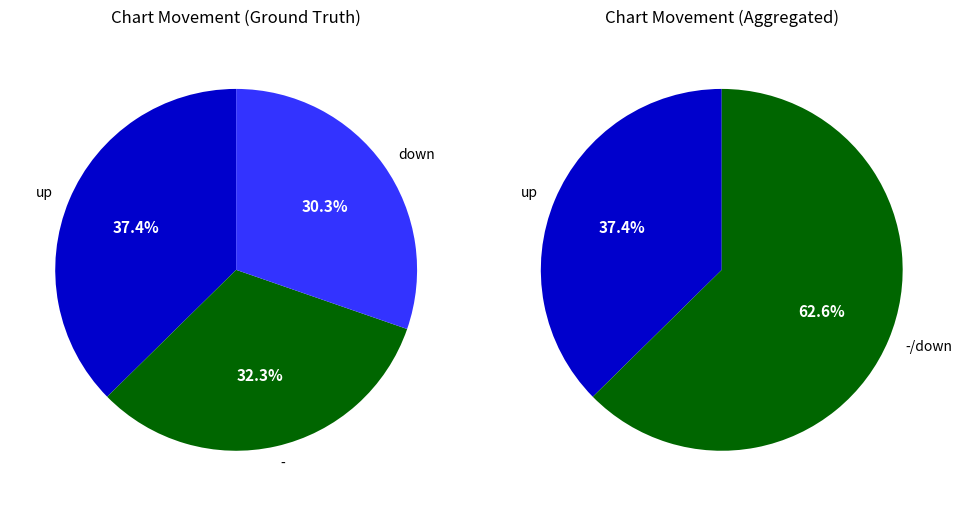

Rank the categories by value from highest to lowest.

up, -, down